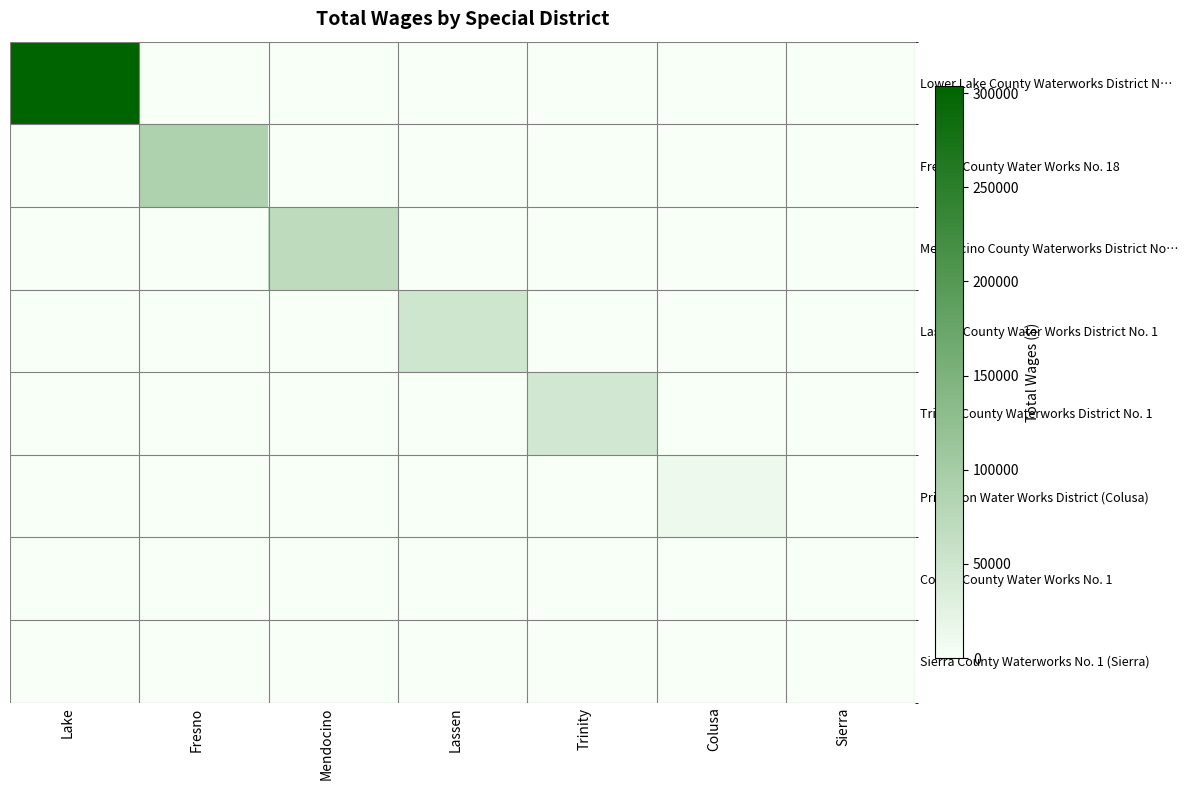

Reading right to left, transcribe all the data shown in this chart.

Lower Lake County Waterworks District N…: Sierra=0	Colusa=0	Trinity=0	Lassen=0	Mendocino=0	Fresno=0	Lake=303632
Fresno County Water Works No. 18: Sierra=0	Colusa=0	Trinity=0	Lassen=0	Mendocino=0	Fresno=89196	Lake=0
Mendocino County Waterworks District No…: Sierra=0	Colusa=0	Trinity=0	Lassen=0	Mendocino=69400	Fresno=0	Lake=0
Lassen County Water Works District No. 1: Sierra=0	Colusa=0	Trinity=0	Lassen=50400	Mendocino=0	Fresno=0	Lake=0
Trinity County Waterworks District No. 1: Sierra=0	Colusa=0	Trinity=47153	Lassen=0	Mendocino=0	Fresno=0	Lake=0
Princeton Water Works District (Colusa): Sierra=0	Colusa=11715	Trinity=0	Lassen=0	Mendocino=0	Fresno=0	Lake=0
Colusa County Water Works No. 1: Sierra=0	Colusa=0	Trinity=0	Lassen=0	Mendocino=0	Fresno=0	Lake=0
Sierra County Waterworks No. 1 (Sierra): Sierra=0	Colusa=0	Trinity=0	Lassen=0	Mendocino=0	Fresno=0	Lake=0